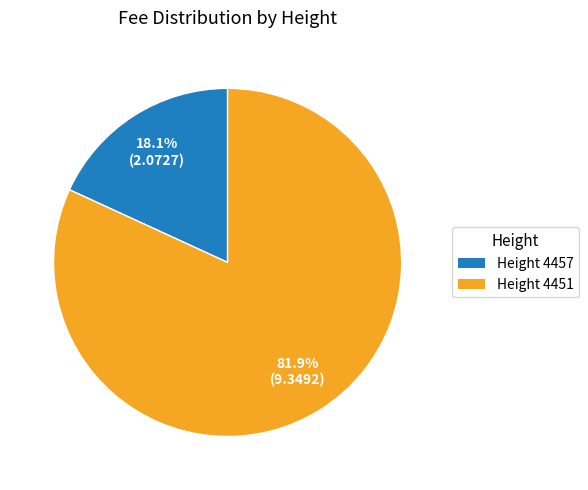

How many segments does this pie chart have?

2